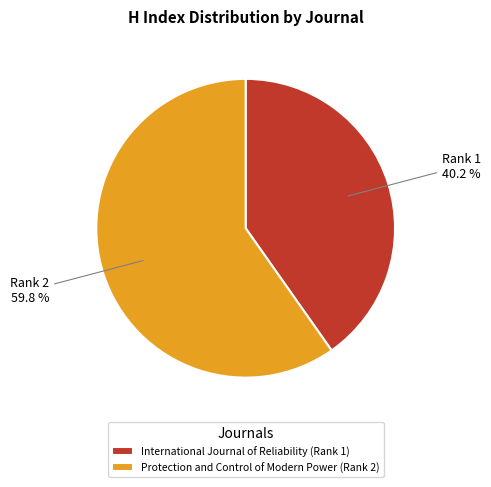

Which has a higher value, Protection and Control of Modern Power (Rank 2) or International Journal of Reliability (Rank 1)?

Protection and Control of Modern Power (Rank 2)